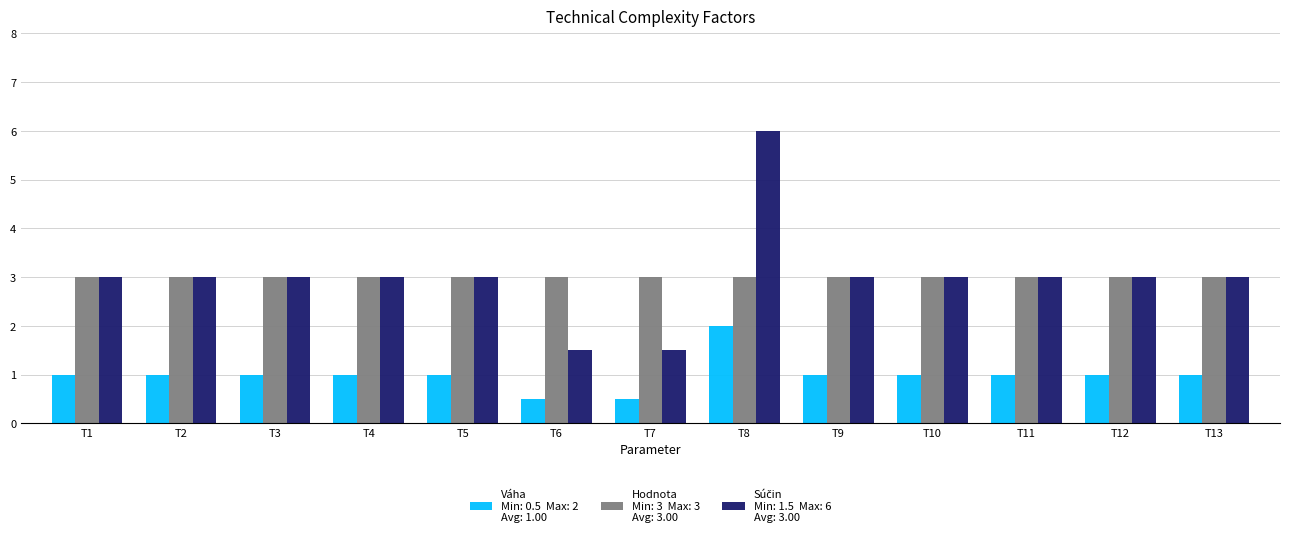

What is the maximum value shown in the chart?

6.0